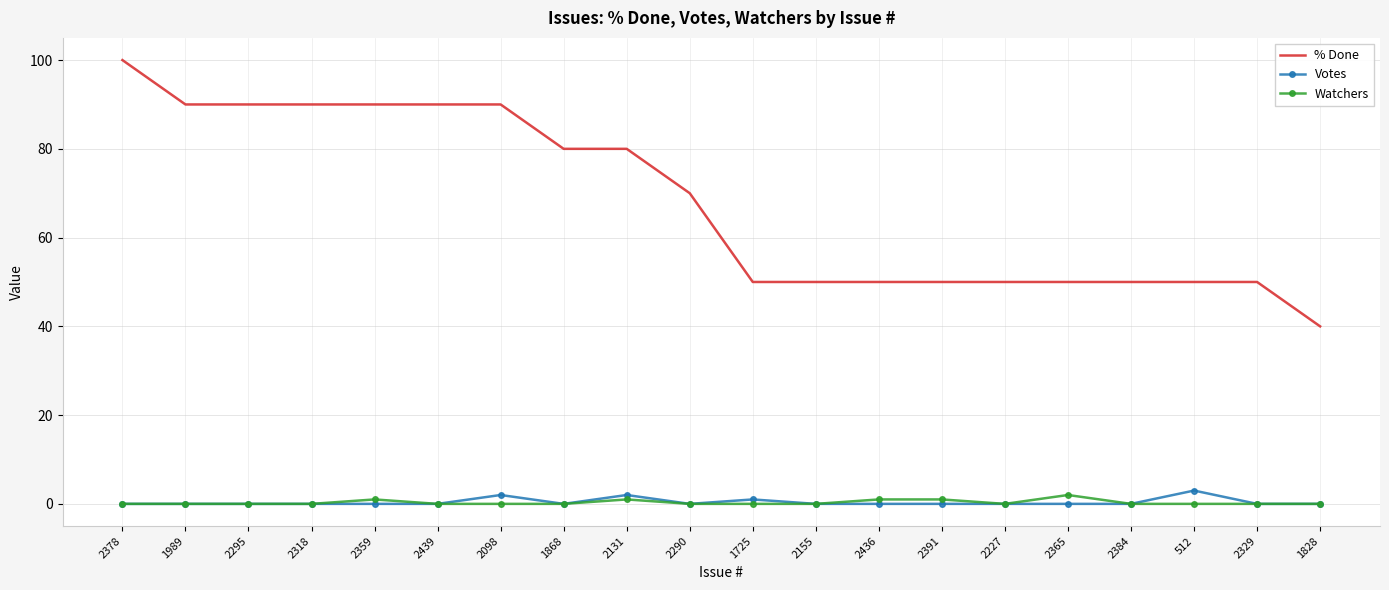

What is the minimum value for % Done?

40